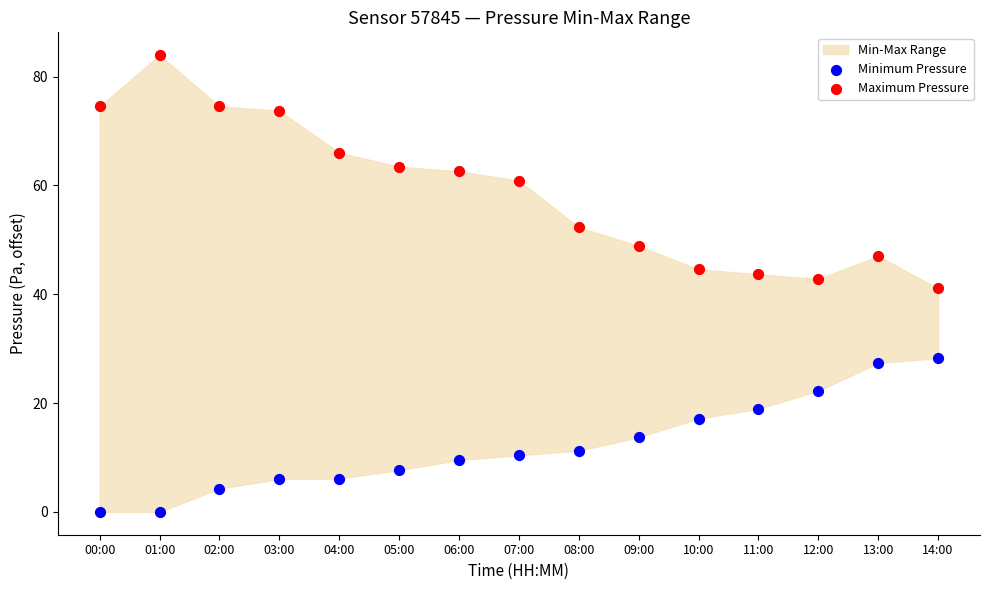

Across all data points, what is the range of X values (max minus min)?

1.0